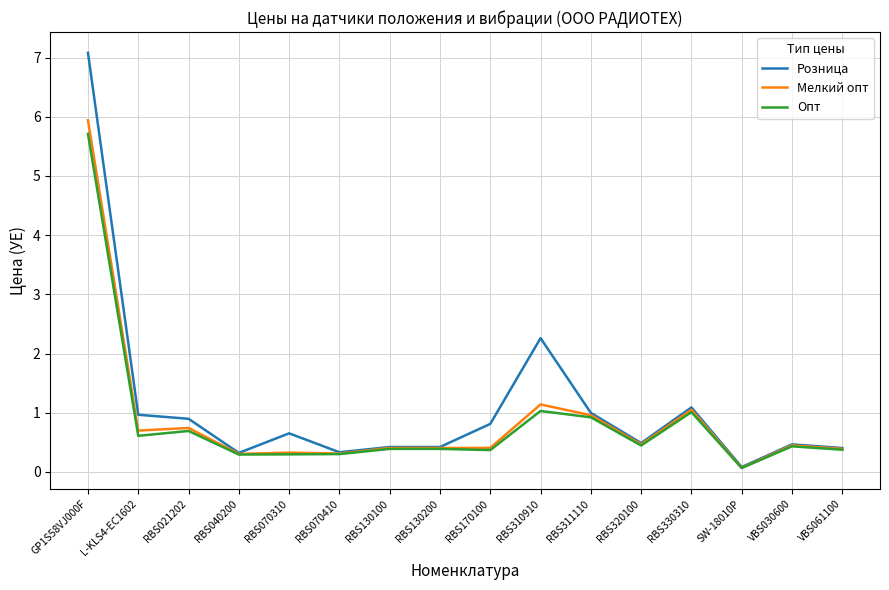

Read the Розница value at VBS030600.

0.5